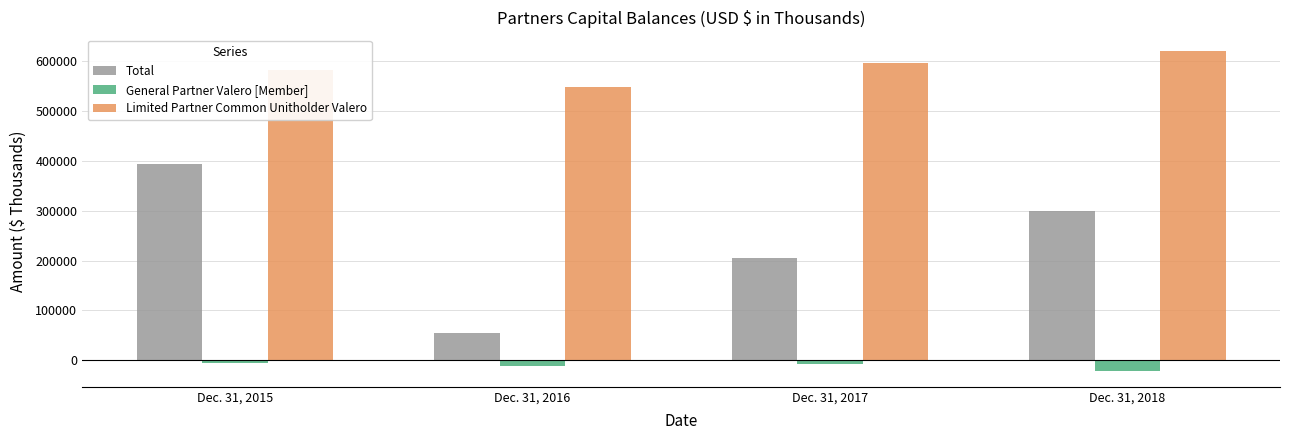

Count the General Partner Valero [Member] values in the range -10598 to -5805.

3